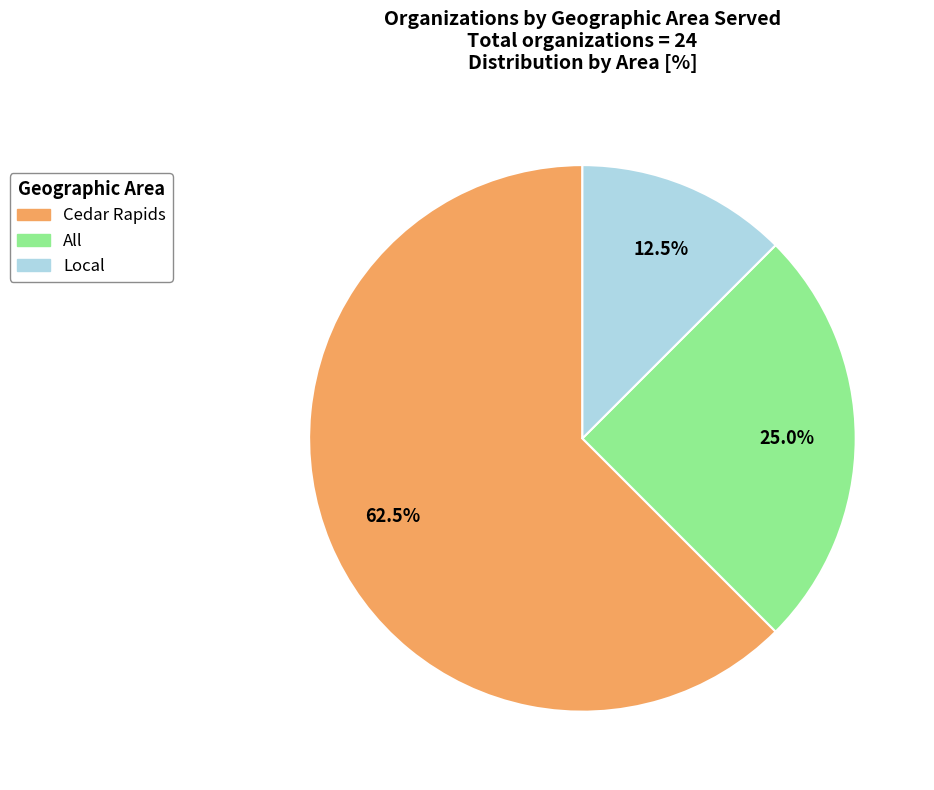

Count the number of slices in the pie.

3